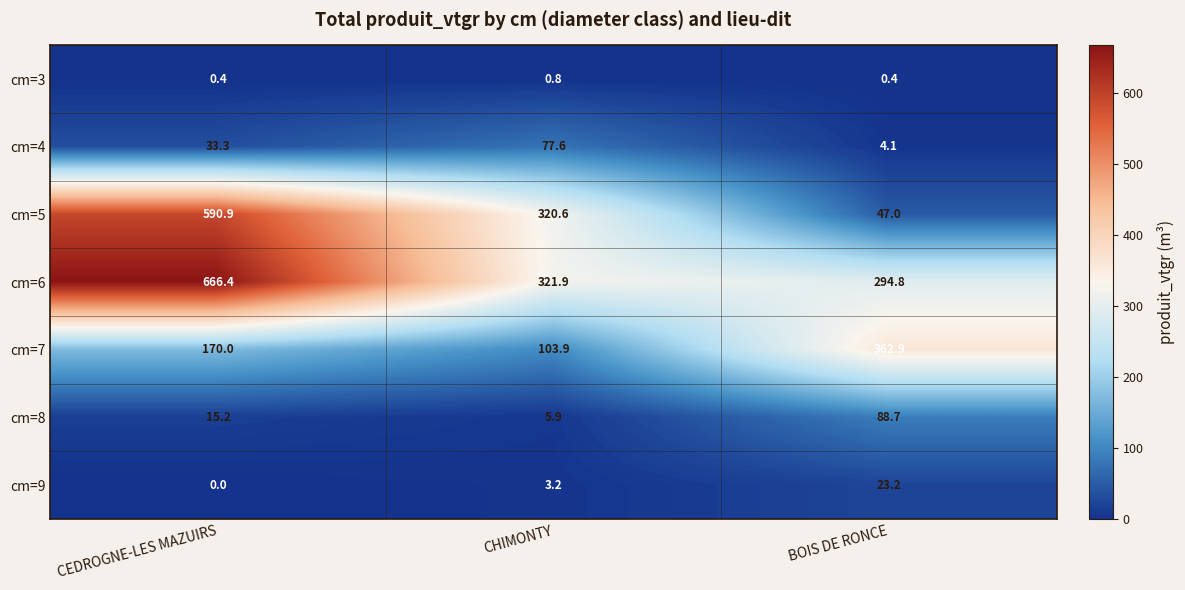

Rank the series at BOIS DE RONCE from highest to lowest value.

cm=7, cm=6, cm=8, cm=5, cm=9, cm=4, cm=3